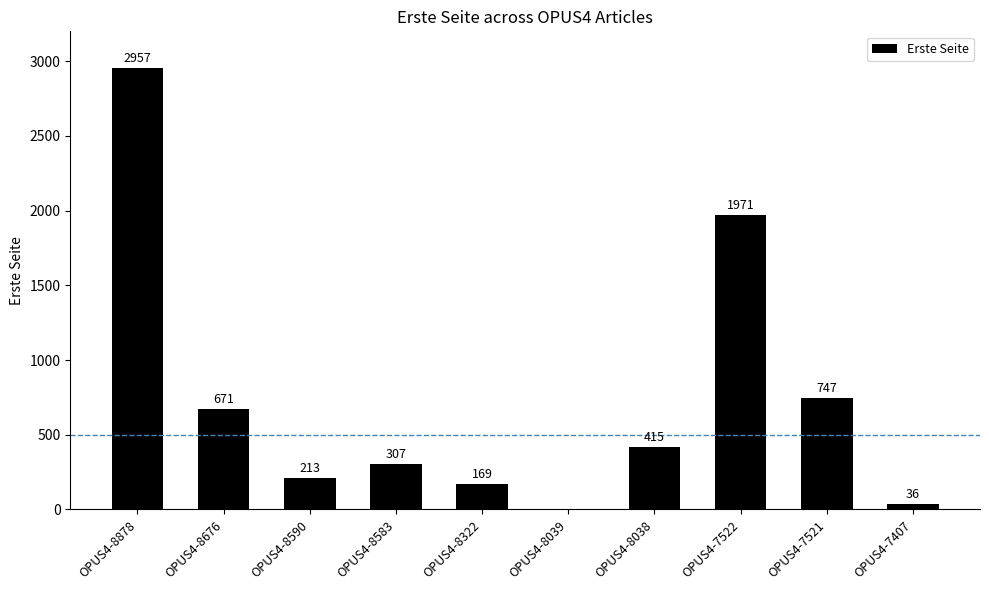

Where does the data first go above 415?

OPUS4-8878